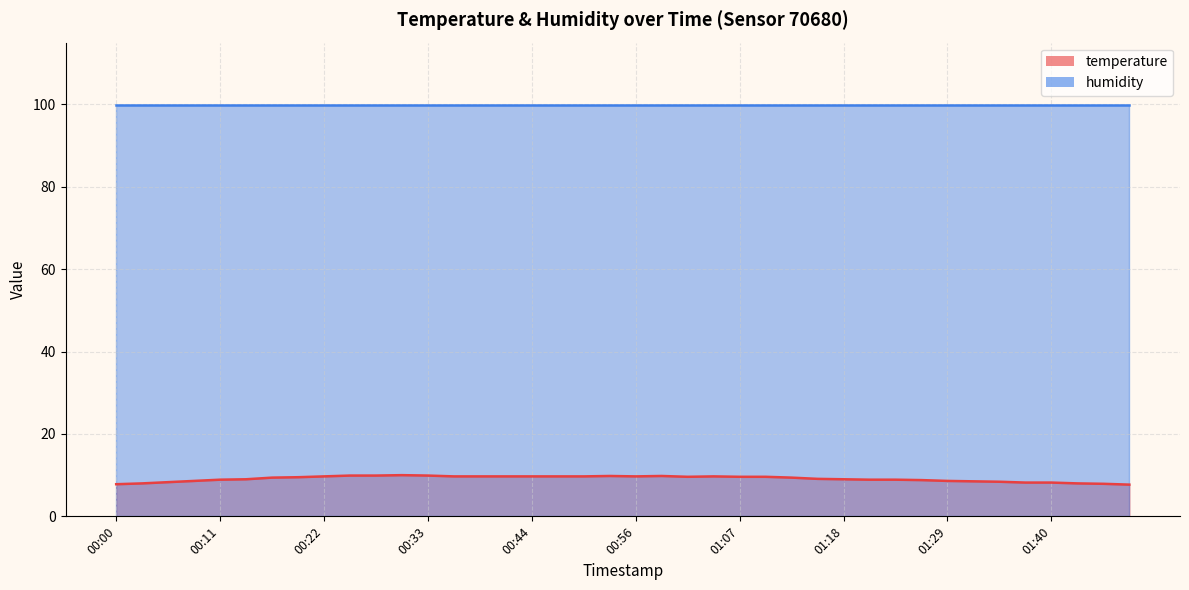

What position from the right is 01:15?

13